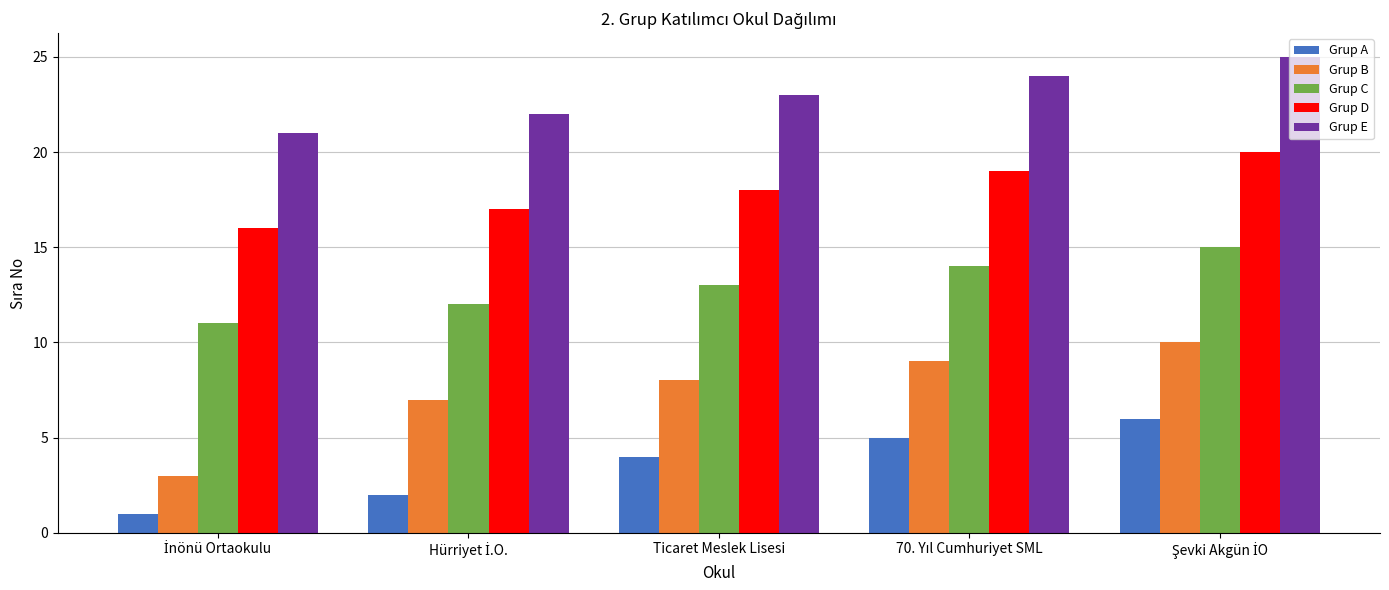

At which label is Grup C closest to 13?

Ticaret Meslek Lisesi